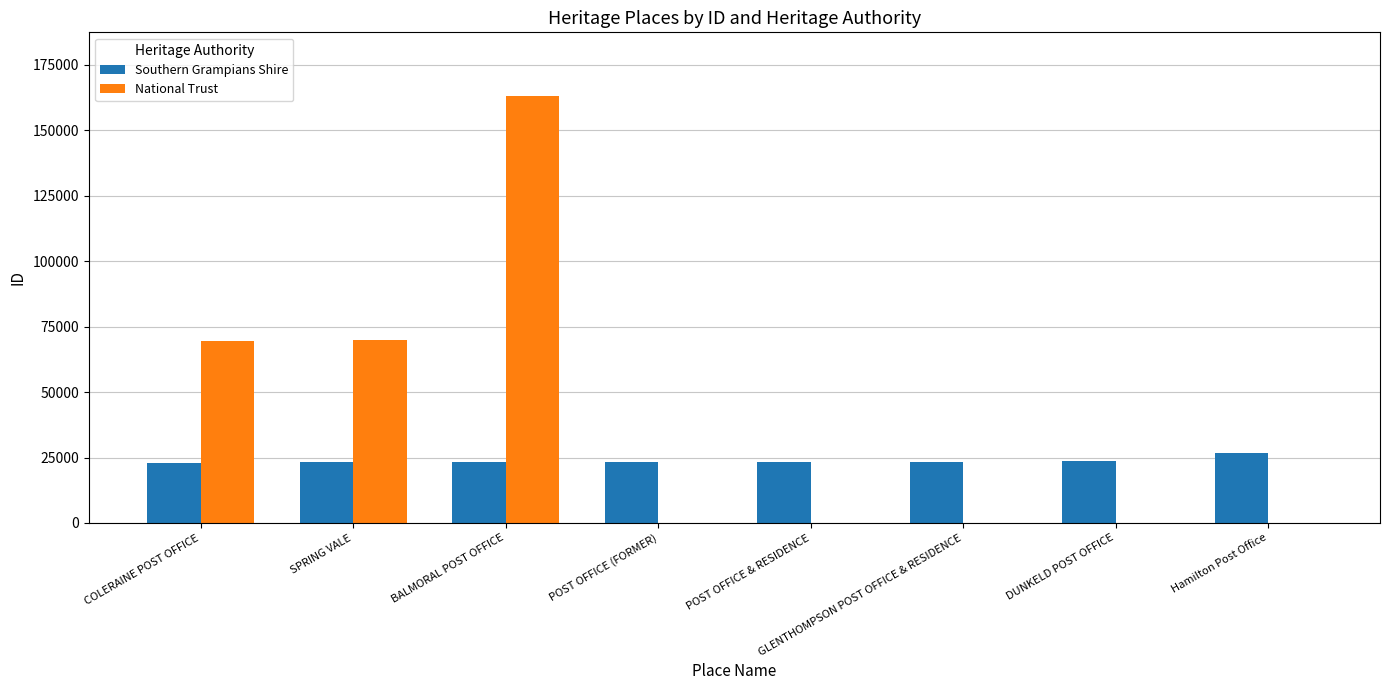

What is the highest value of the Southern Grampians Shire series?

26535